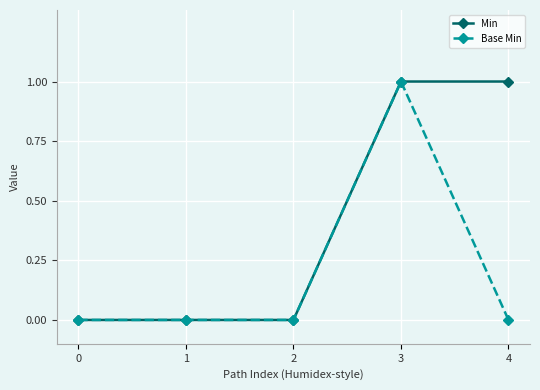

What is the difference between the highest and lowest values at 4?

1